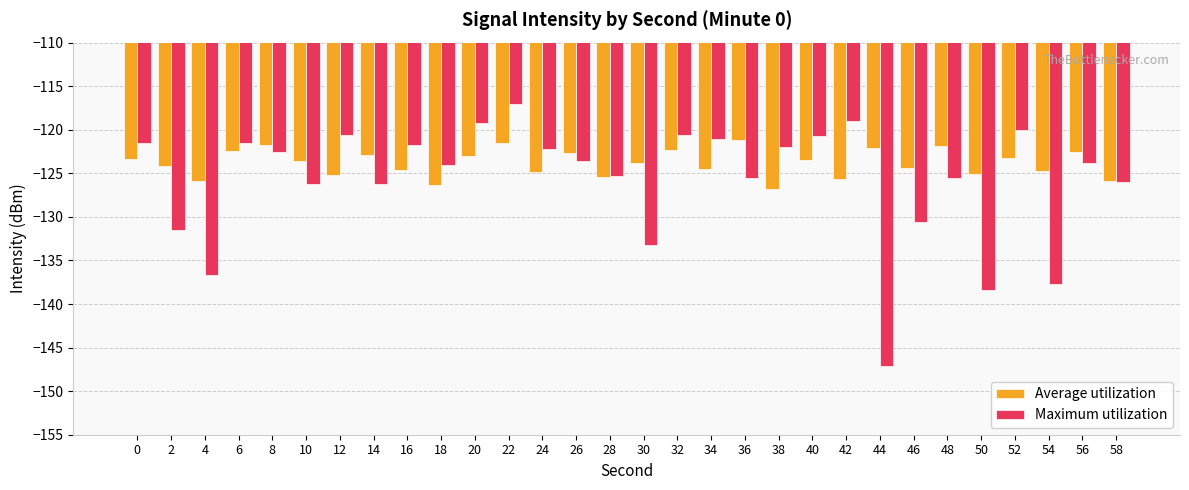

Which series changed the most between 38 and 44?

Maximum utilization